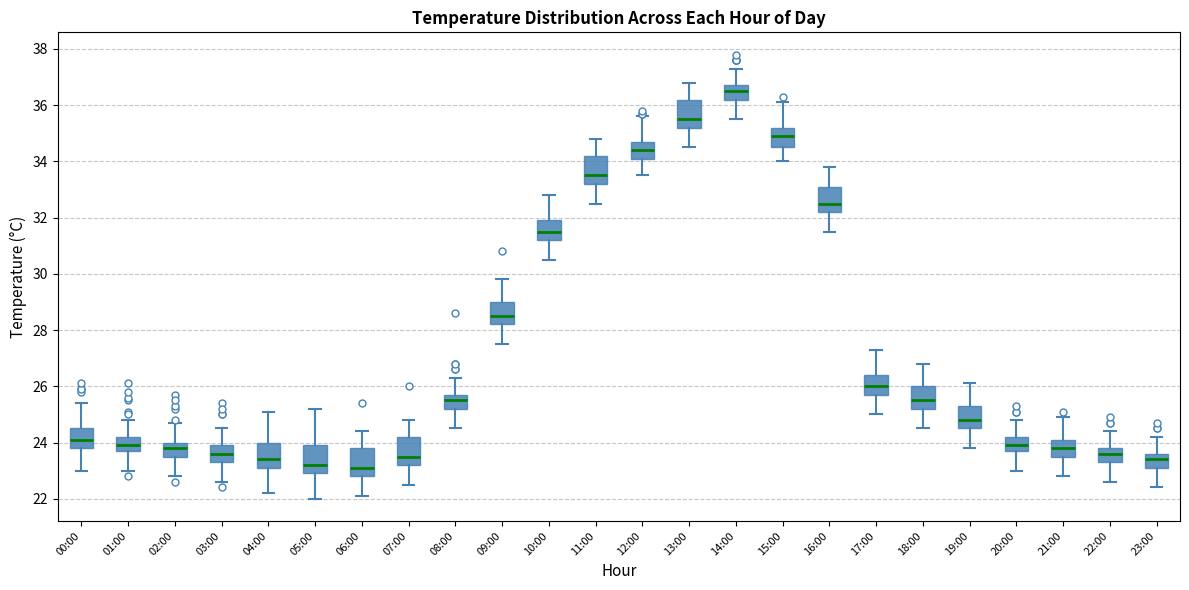

Reading left to right, read every box against the y-axis: the position of its median line, the range the box covers, and the ends of its whiskers. The values are not printed on the chart, so give them approximately, as read against the axis.

00:00: median 24.2, box 23.8 to 24.6, whiskers 23.0 to 25.4
01:00: median 24.0, box 23.8 to 24.2, whiskers 23.0 to 24.8
02:00: median 23.8, box 23.6 to 24.0, whiskers 22.8 to 24.8
03:00: median 23.6, box 23.4 to 24.0, whiskers 22.6 to 24.6
04:00: median 23.4, box 23.2 to 24.0, whiskers 22.2 to 25.2
05:00: median 23.2, box 23.0 to 24.0, whiskers 22.0 to 25.2
06:00: median 23.2, box 22.8 to 23.8, whiskers 22.2 to 24.4
07:00: median 23.6, box 23.2 to 24.2, whiskers 22.6 to 24.8
08:00: median 25.6, box 25.2 to 25.8, whiskers 24.6 to 26.4
09:00: median 28.6, box 28.2 to 29.0, whiskers 27.6 to 29.8
10:00: median 31.6, box 31.2 to 32.0, whiskers 30.6 to 32.8
11:00: median 33.6, box 33.2 to 34.2, whiskers 32.6 to 34.8
12:00: median 34.4, box 34.2 to 34.8, whiskers 33.6 to 35.6
13:00: median 35.6, box 35.2 to 36.2, whiskers 34.6 to 36.8
14:00: median 36.6, box 36.2 to 36.8, whiskers 35.6 to 37.4
15:00: median 35.0, box 34.6 to 35.2, whiskers 34.0 to 36.2
16:00: median 32.6, box 32.2 to 33.2, whiskers 31.6 to 33.8
17:00: median 26.0, box 25.8 to 26.4, whiskers 25.0 to 27.4
18:00: median 25.6, box 25.2 to 26.0, whiskers 24.6 to 26.8
19:00: median 24.8, box 24.6 to 25.4, whiskers 23.8 to 26.2
20:00: median 24.0, box 23.8 to 24.2, whiskers 23.0 to 24.8
21:00: median 23.8, box 23.6 to 24.2, whiskers 22.8 to 25.0
22:00: median 23.6, box 23.4 to 23.8, whiskers 22.6 to 24.4
23:00: median 23.4, box 23.2 to 23.6, whiskers 22.4 to 24.2